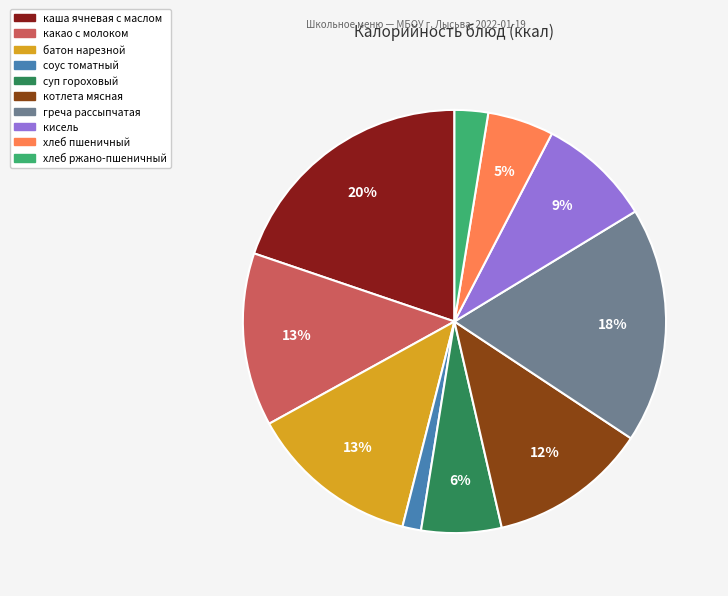

Is there any slice that represents more than half of the pie?

No